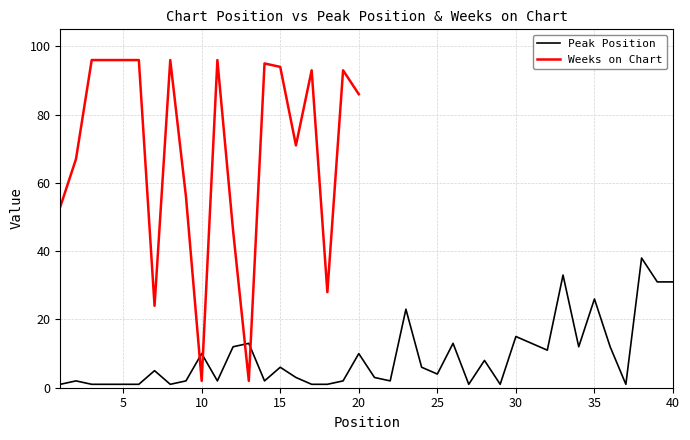

Rank the categories by value from highest to lowest.

38, 33, 39, 40, 35, 23, 30, 13, 26, 31, 12, 34, 36, 32, 10, 20, 28, 15, 24, 7, 25, 16, 21, 2, 9, 11, 14, 19, 22, 1, 3, 4, 5, 6, 8, 17, 18, 27, 29, 37